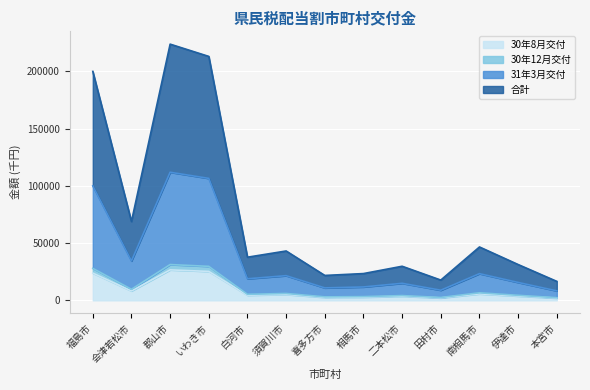

True or false: 30年8月交付 and 31年3月交付 intersect in this chart.

False